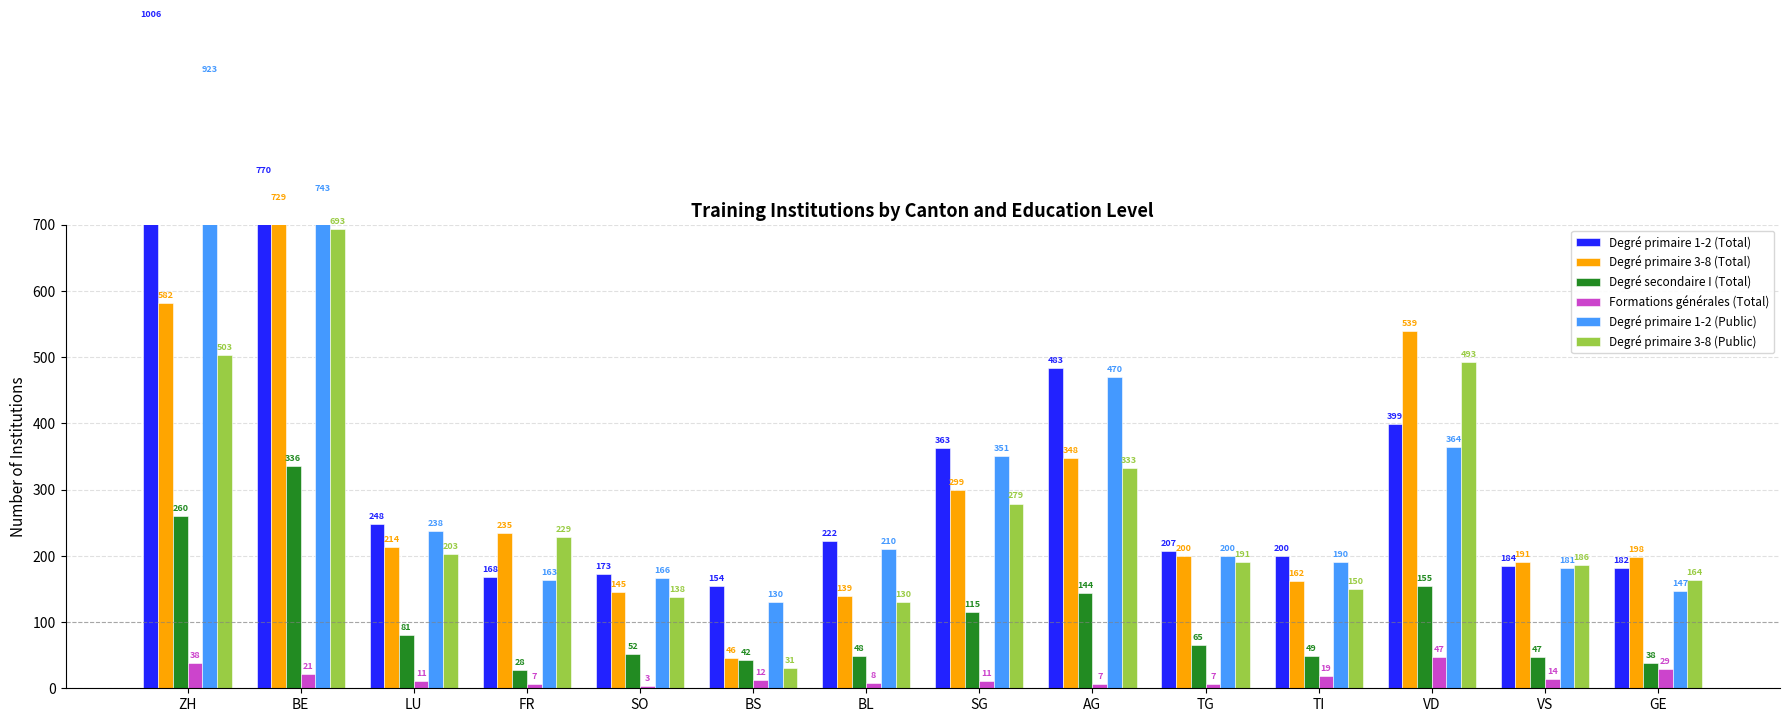

What is the difference between the Formations générales (Total) values at BL and AG?

1